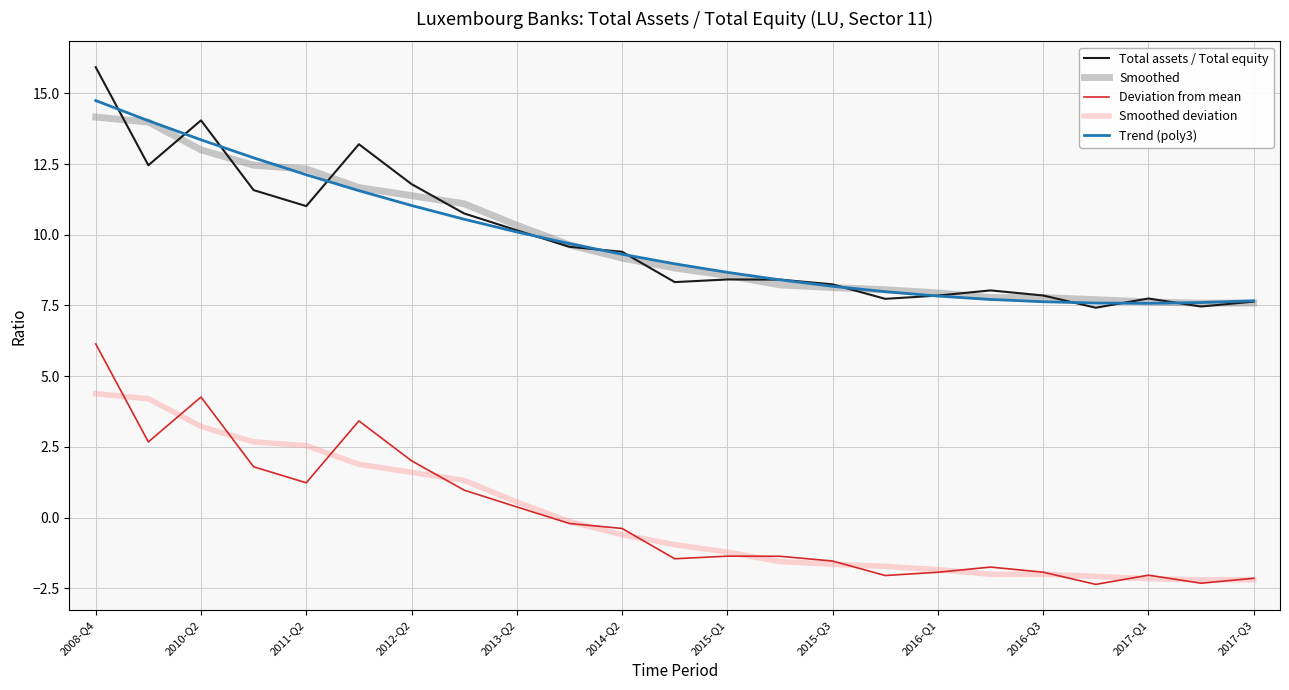

What is the maximum value shown in the chart?

15.9